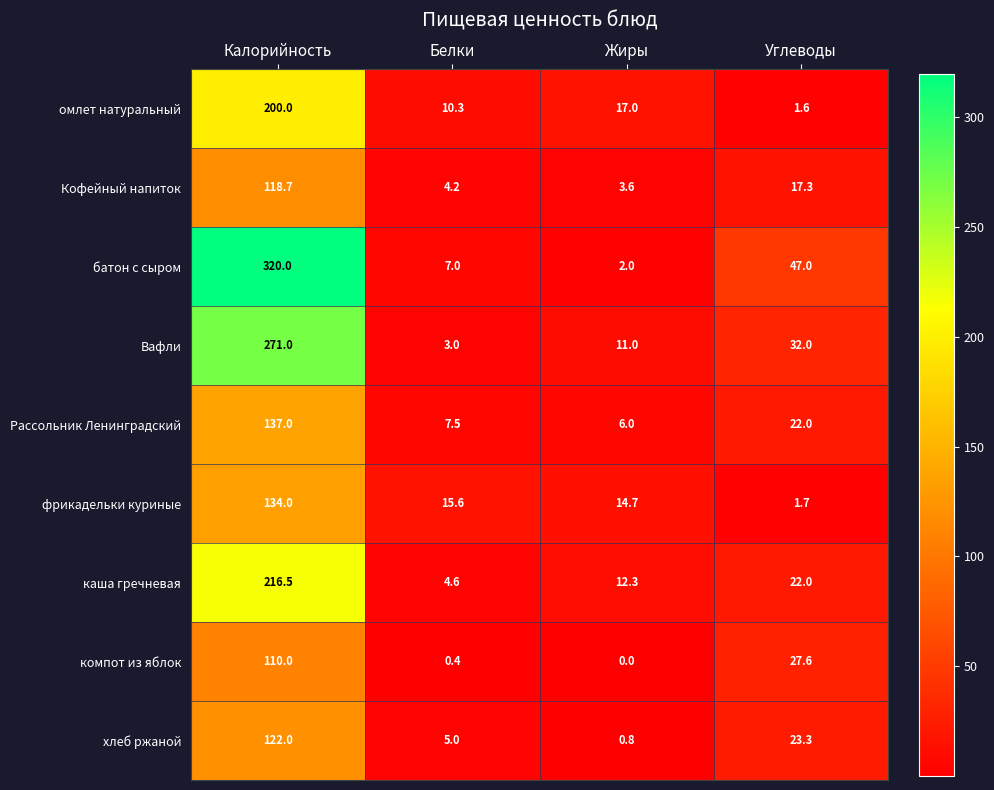

True or false: фрикадельки куриные has a value of 0.7 at Углеводы.

False